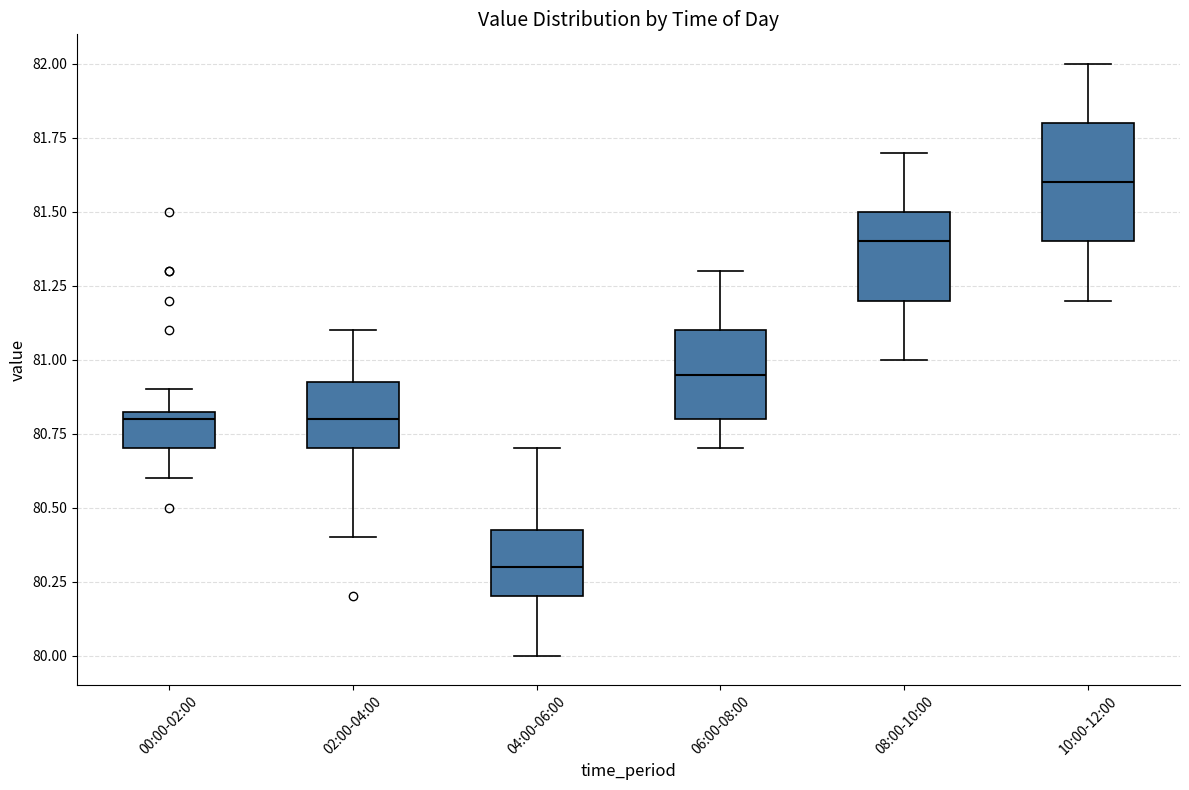

Reading left to right, read every box against the y-axis: the position of its median line, the range the box covers, and the ends of its whiskers. The values are not printed on the chart, so give them approximately, as read against the axis.

00:00-02:00: median 80.80, box 80.70 to 80.85, whiskers 80.60 to 80.90
02:00-04:00: median 80.80, box 80.70 to 80.95, whiskers 80.40 to 81.10
04:00-06:00: median 80.30, box 80.20 to 80.45, whiskers 80.00 to 80.70
06:00-08:00: median 80.95, box 80.80 to 81.10, whiskers 80.70 to 81.30
08:00-10:00: median 81.40, box 81.20 to 81.50, whiskers 81.00 to 81.70
10:00-12:00: median 81.60, box 81.40 to 81.80, whiskers 81.20 to 82.00